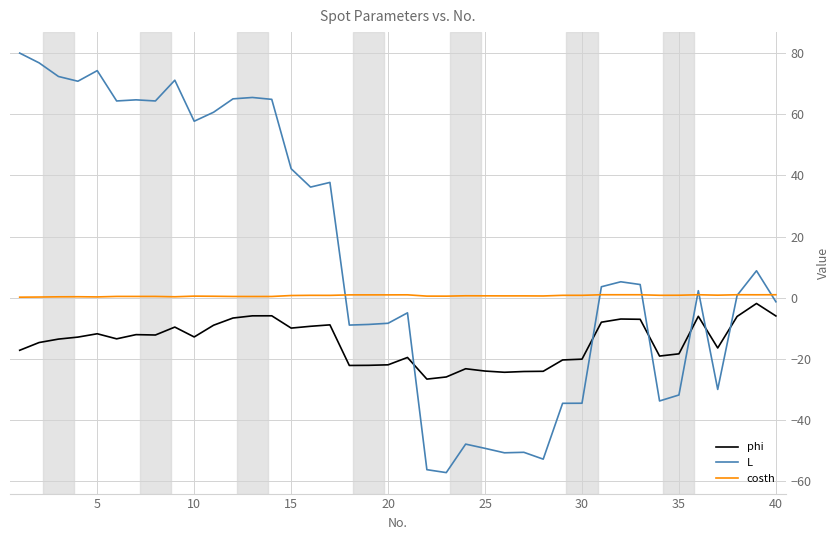

Which series has the largest total across all categories?

L